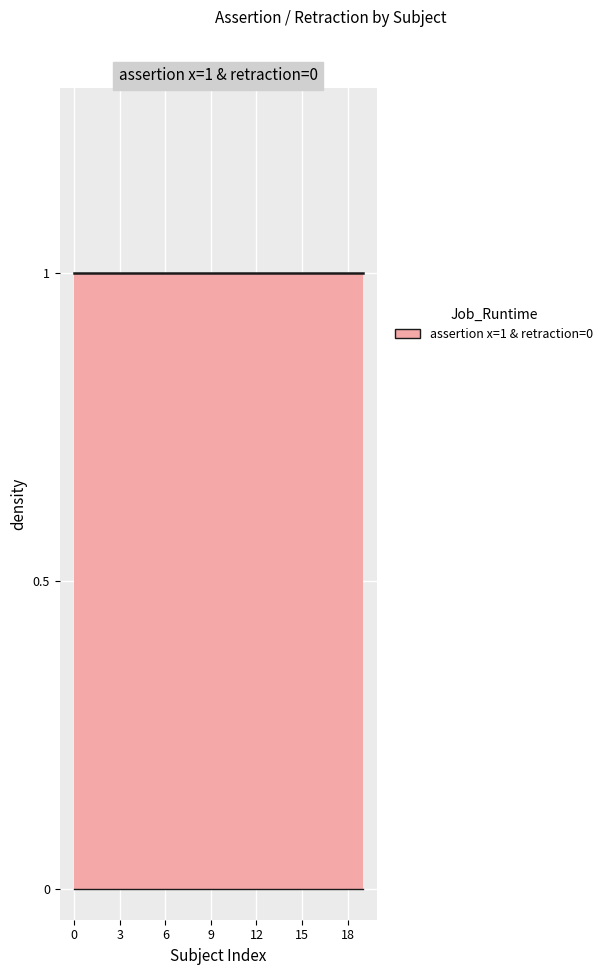

Which series has the largest total across all categories?

assertion